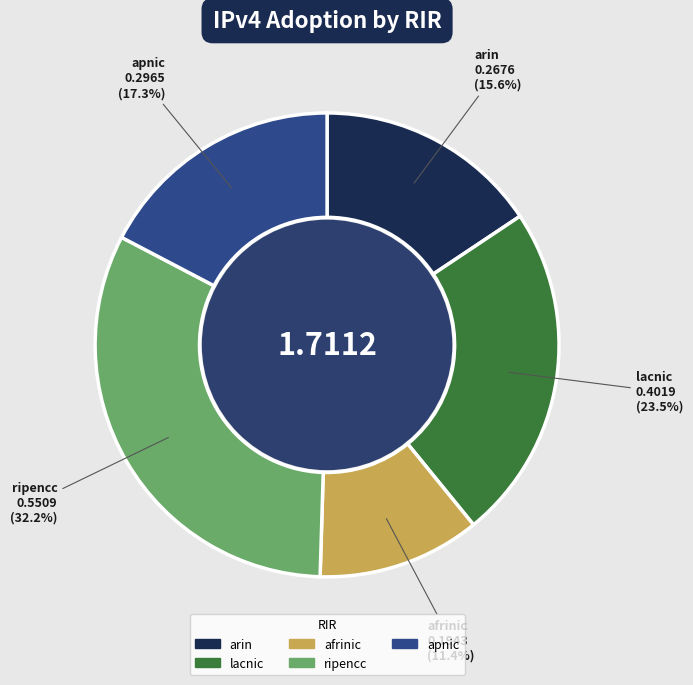

Which slice is the smallest?

afrinic